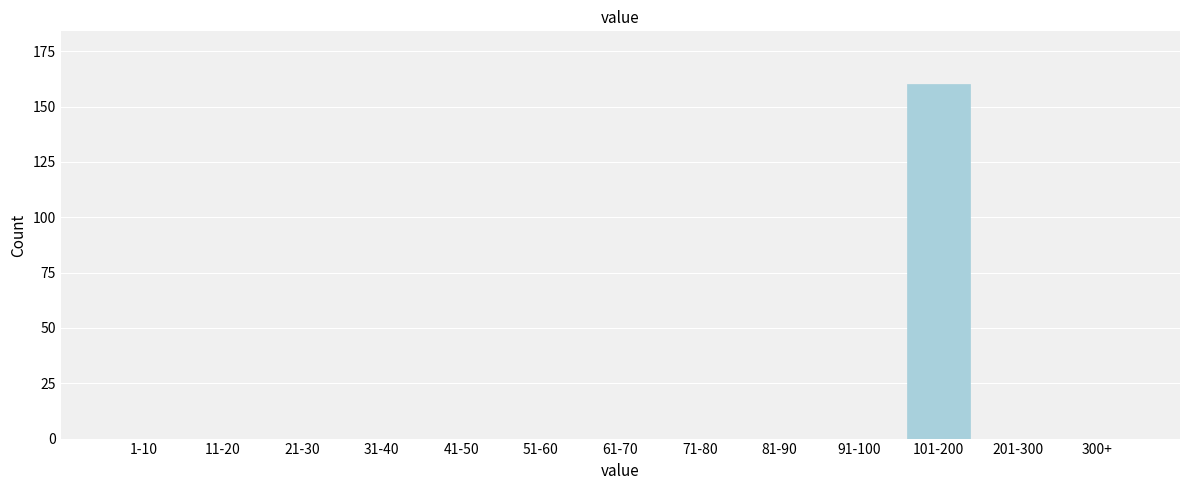

Reading left to right, transcribe all the data shown in this chart.

1-10=0	11-20=0	21-30=0	31-40=0	41-50=0	51-60=0	61-70=0	71-80=0	81-90=0	91-100=0	101-200=160	201-300=0	300+=0